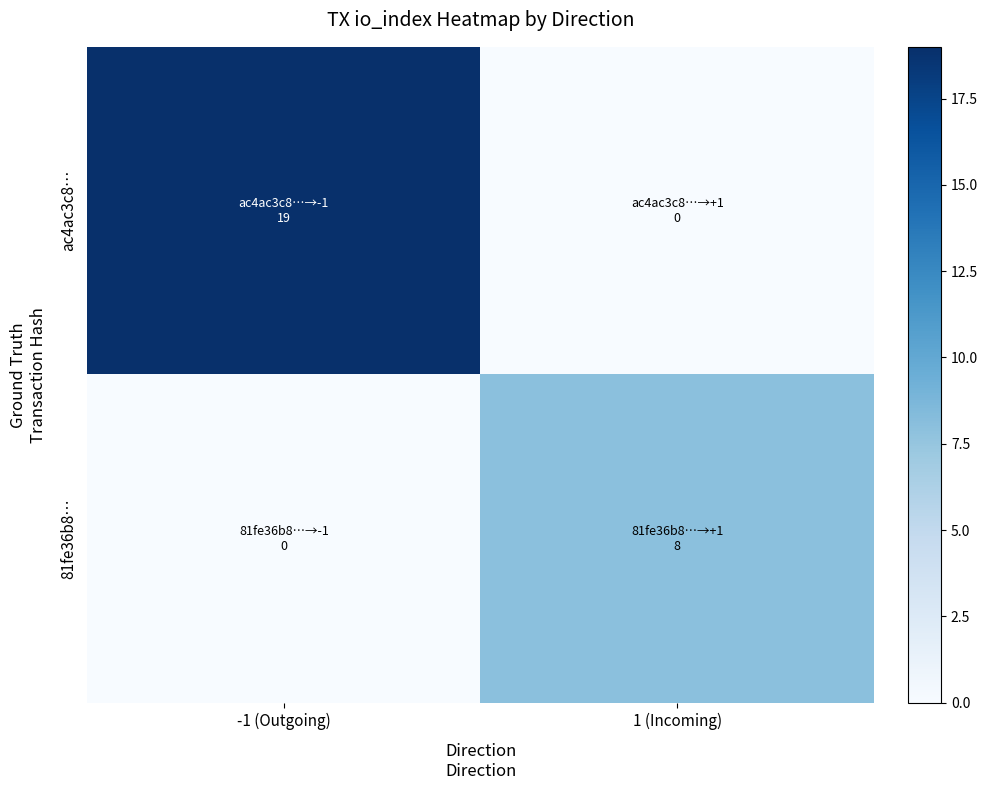

Reading left to right, extract all data points from this chart.

ac4ac3c8…: -1 (Outgoing)=19	1 (Incoming)=0
81fe36b8…: -1 (Outgoing)=0	1 (Incoming)=8